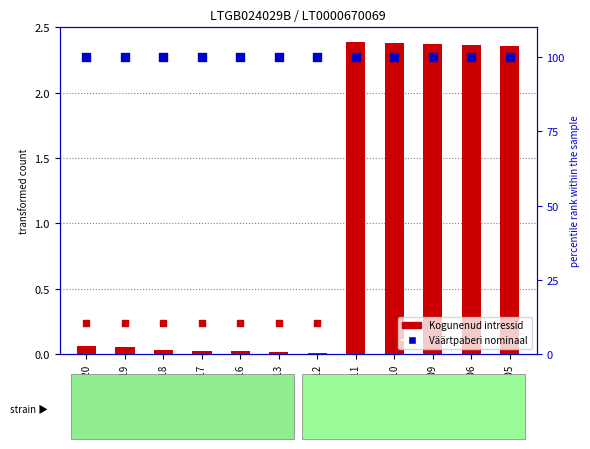

Which series contains the highest Y value?

Väärtpaberi nominaal (%)